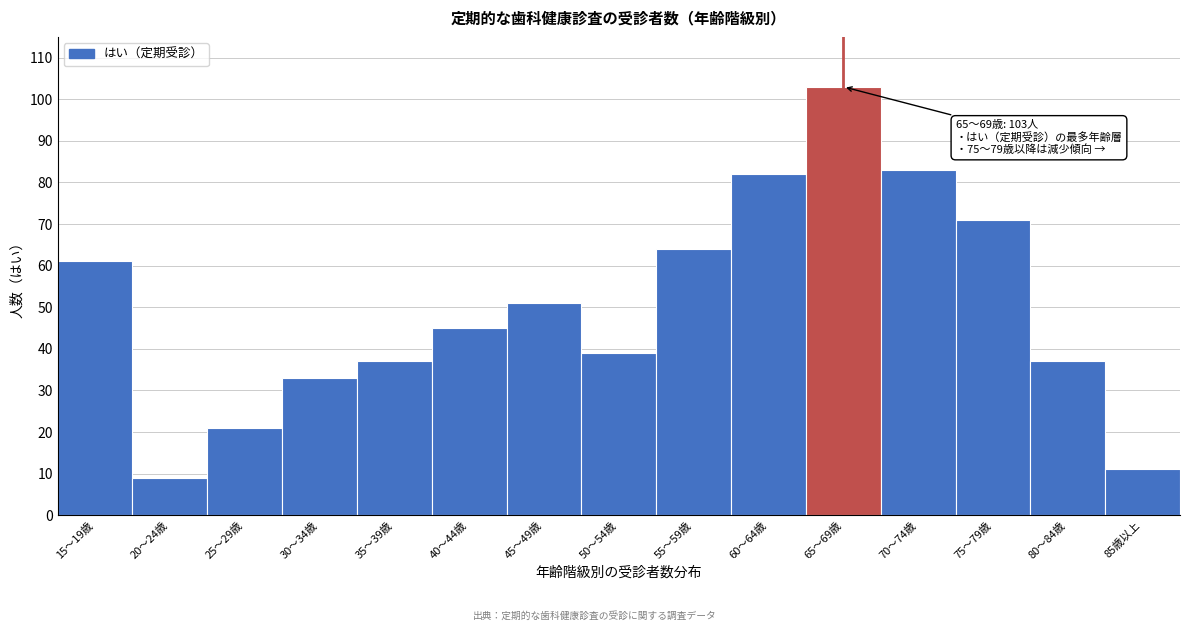

Reading left to right, extract all data points from this chart.

15～19歳=61	20～24歳=9	25～29歳=21	30～34歳=33	35～39歳=37	40～44歳=45	45～49歳=51	50～54歳=39	55～59歳=64	60～64歳=82	65～69歳=103	70～74歳=83	75～79歳=71	80～84歳=37	85歳以上=11